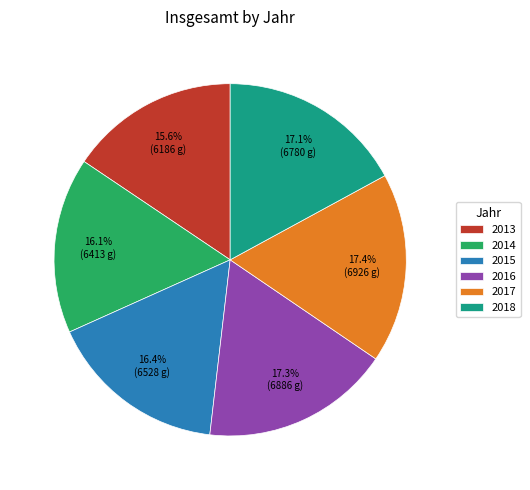

True or false: 2018 accounts for 5% of the total.

False